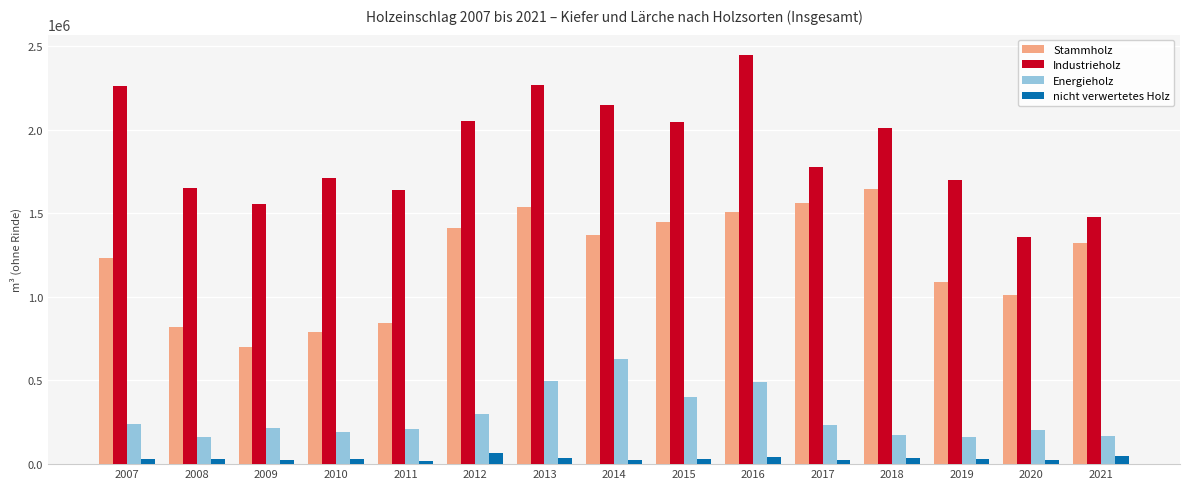

The value of Industrieholz at 2016 is 3832434.0. True or false?

False